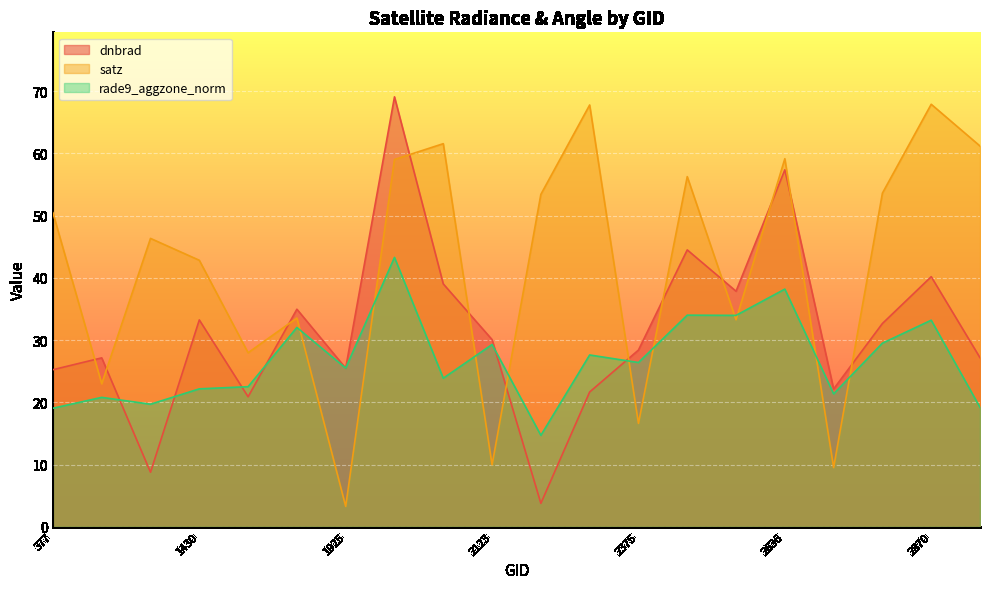

List the series in order of their peak value, highest first.

dnbrad, satz, rade9_aggzone_norm